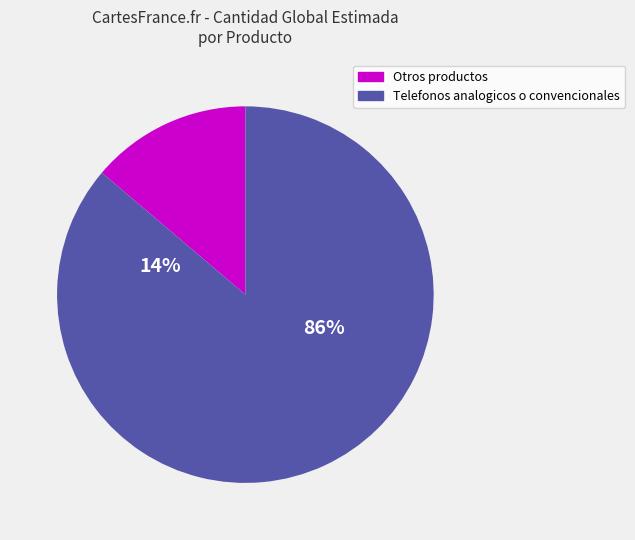

What percentage is the Telefonos analogicos o convencionales slice, to the nearest percent?

86%